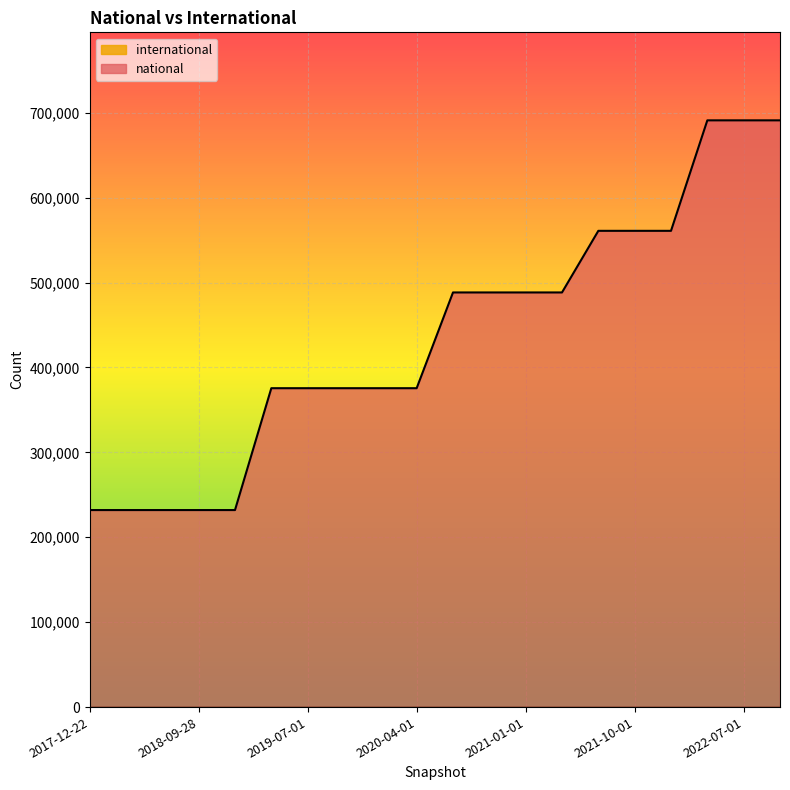

Which has a higher value, 2018-07-11 or 2020-10-01?

2020-10-01